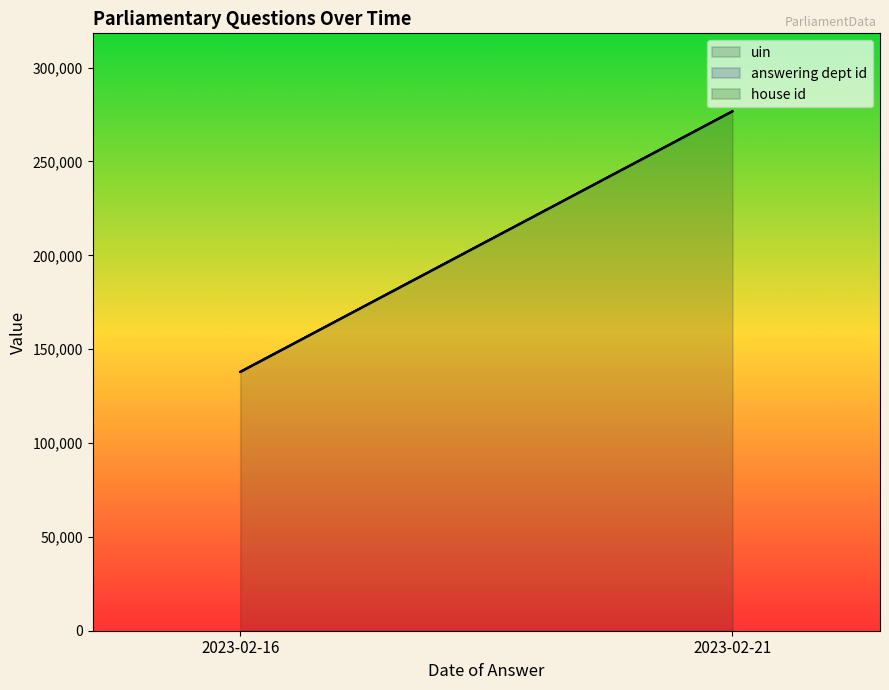

The value of answering dept id at 2023-02-21 is 10. True or false?

True